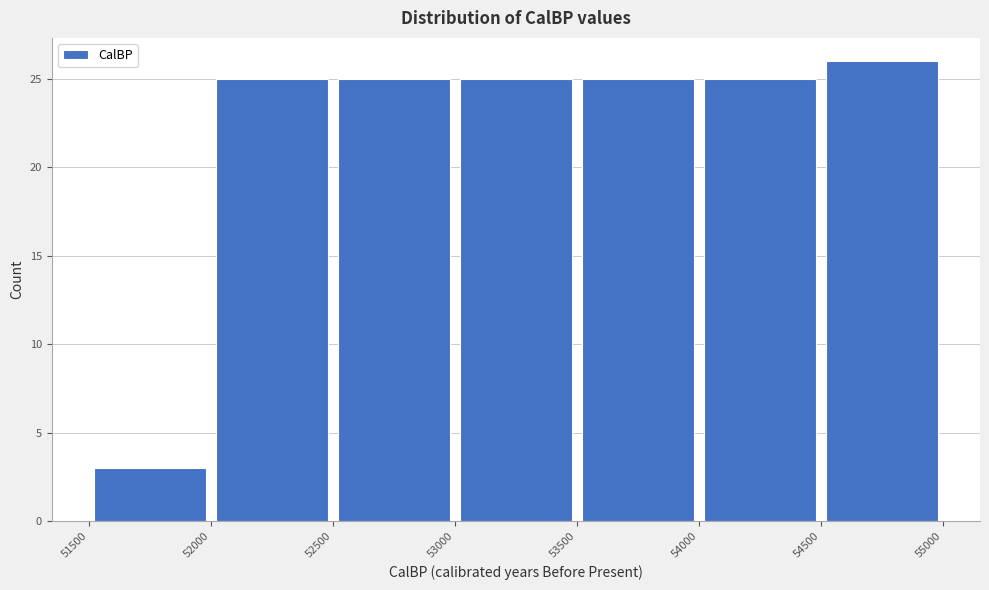

How tall is the bar that spans 53500 to 54000 on the x-axis? The values are not printed on the chart, so give them approximately, as read against the axis.

25